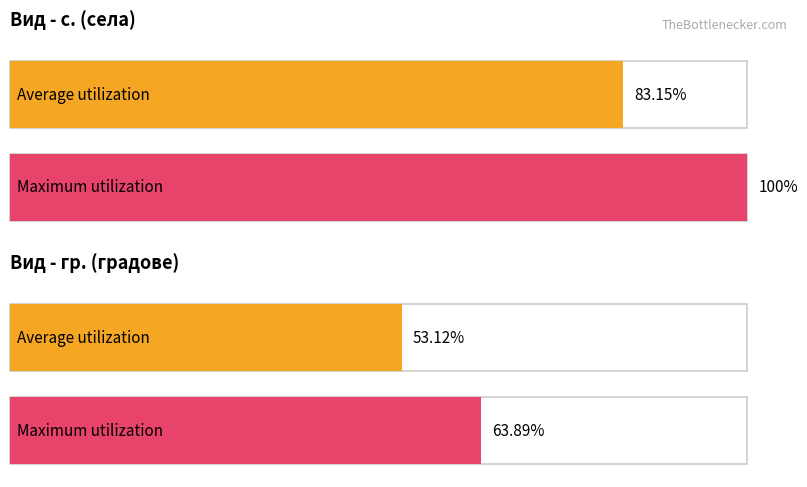

Does the chart contain stacked bars?

No